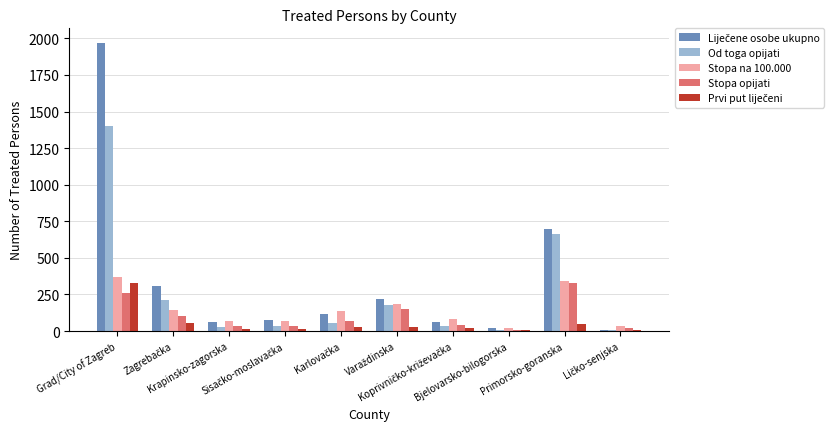

What is the greatest value displayed?

1970.0